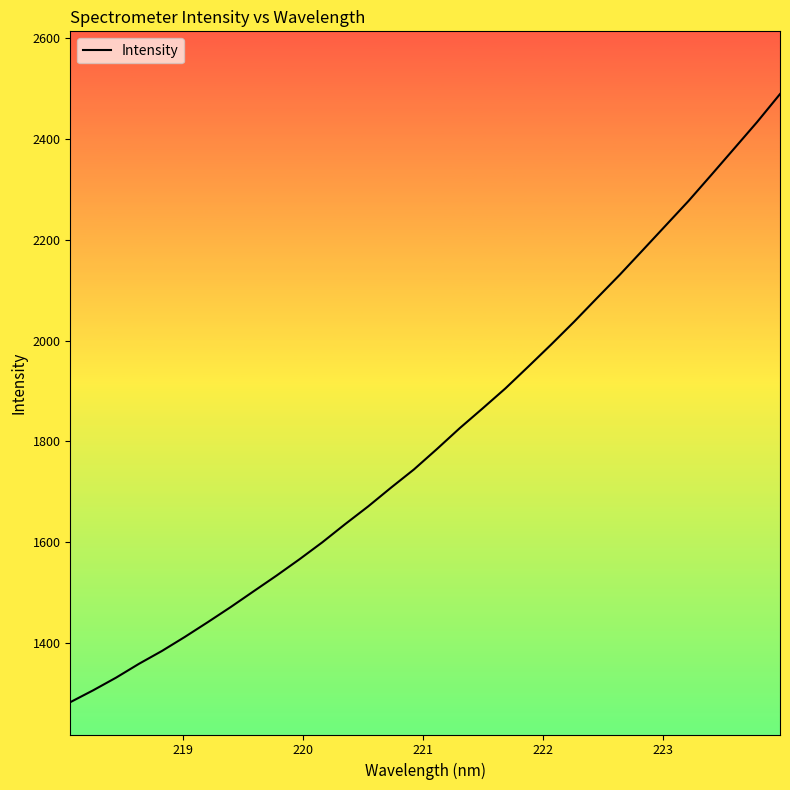

What is the greatest value displayed?

2489.2